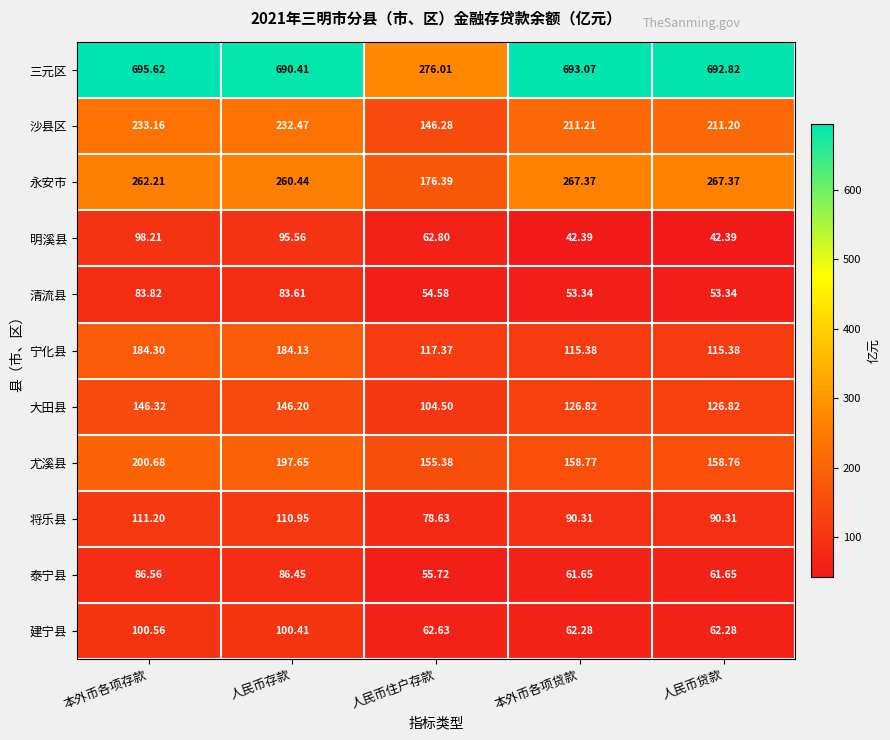

Which series has the largest total across all categories?

三元区